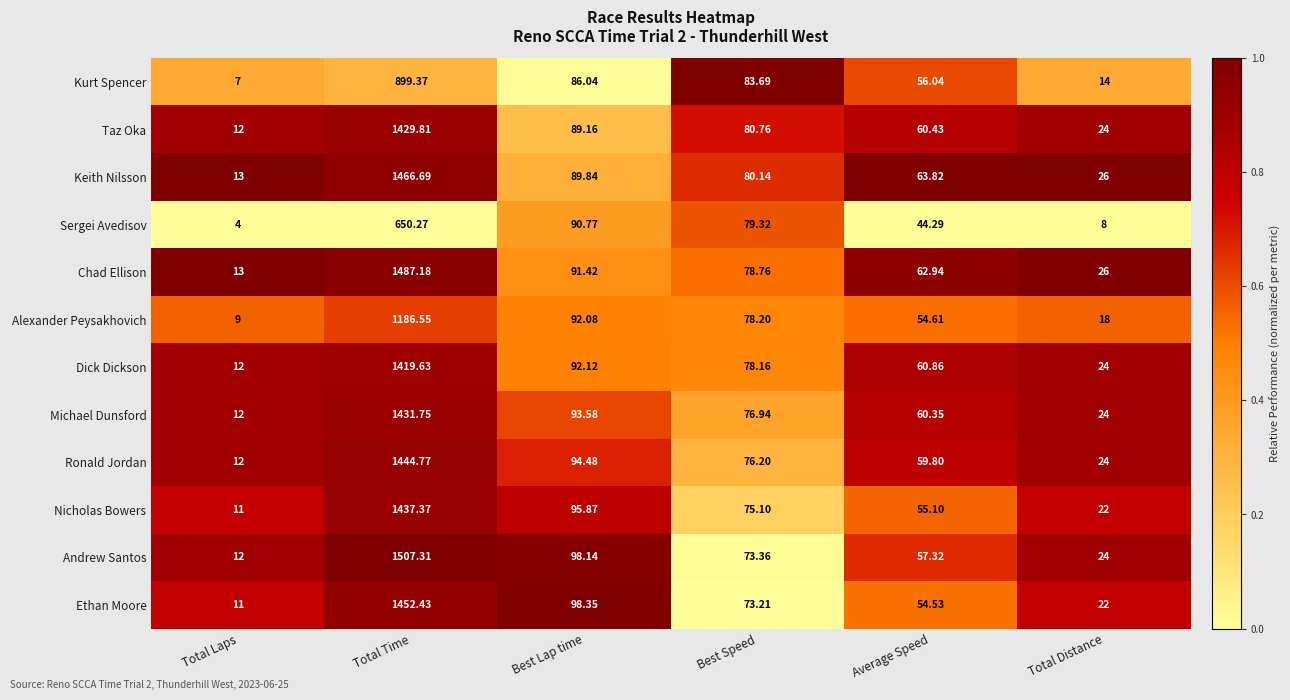

Which series changed the most between Total Laps and Total Time?

Andrew Santos